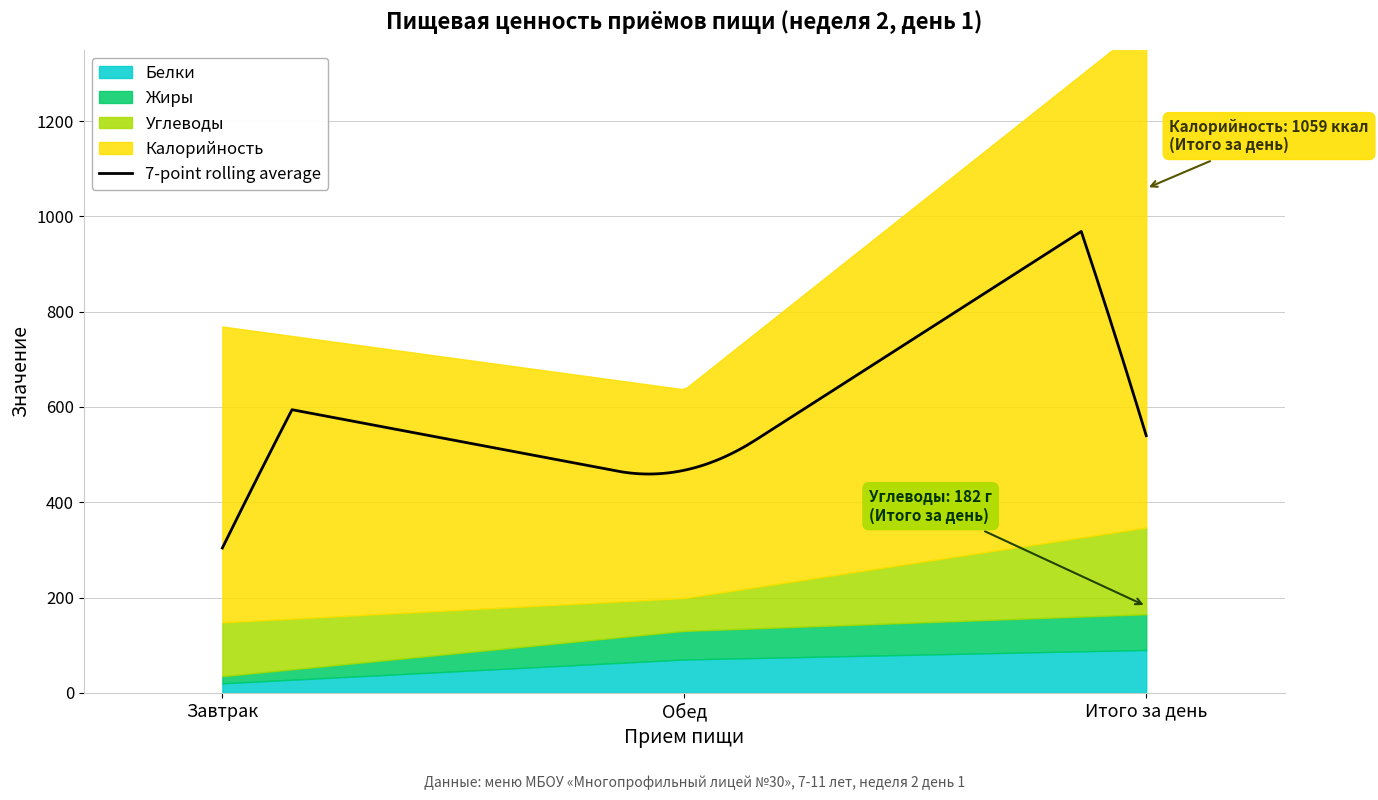

What is the sum of all Жиры values?

150